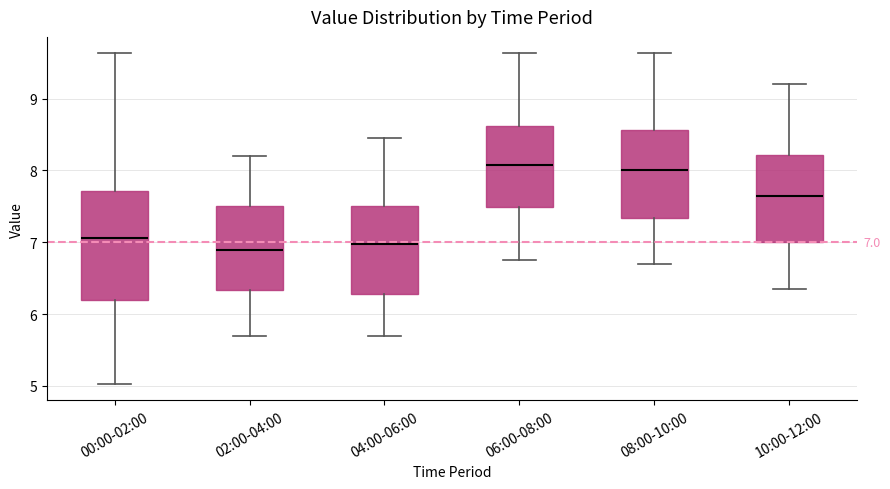

Which box is the tallest, from its lower edge to its upper edge?

00:00-02:00